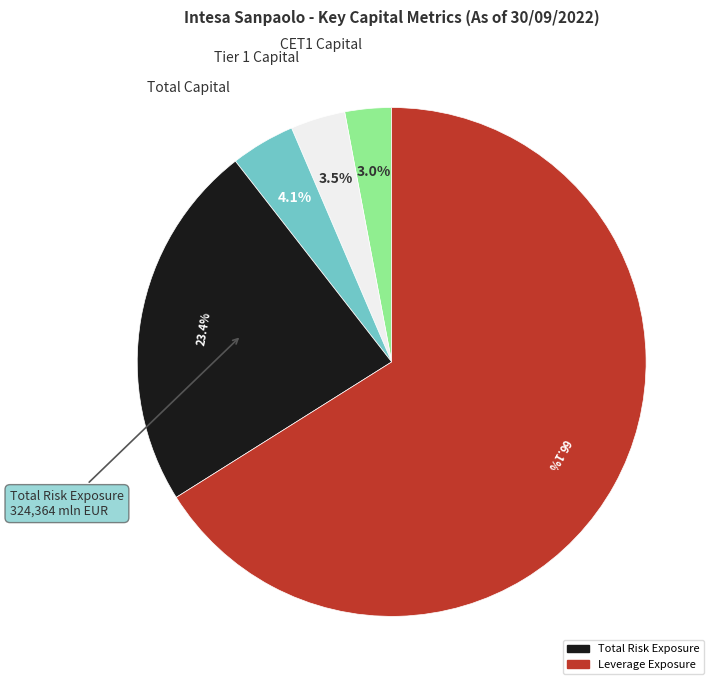

Count the number of slices in the pie.

5